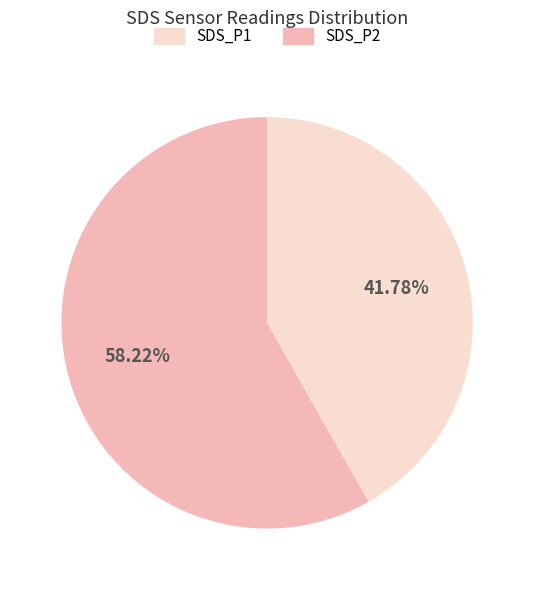

How many slices are in this pie chart?

2